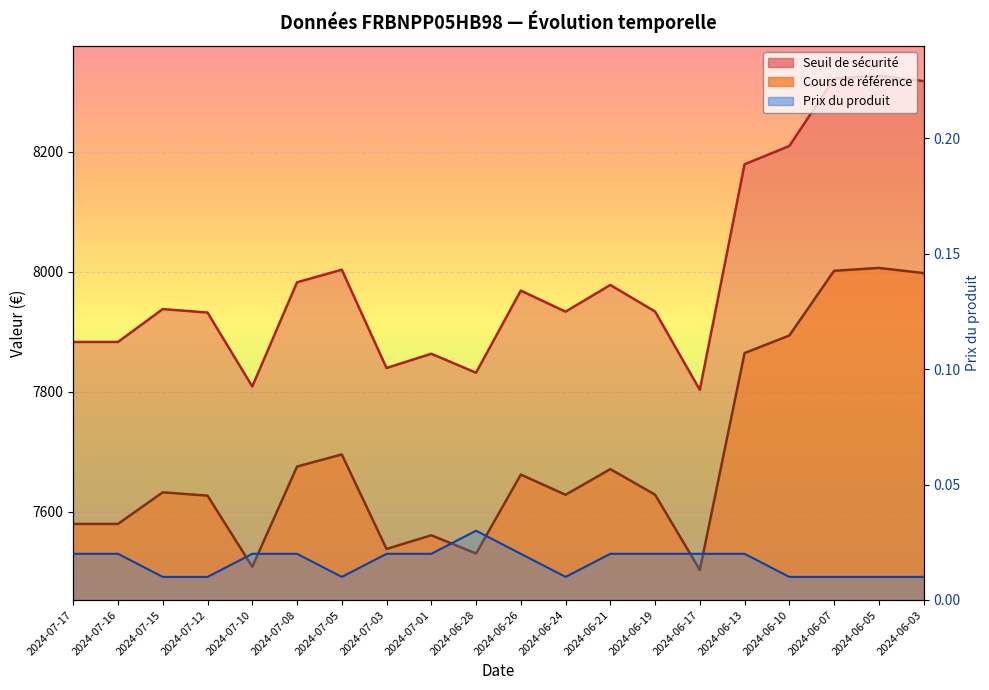

How many lines are shown in the chart?

3